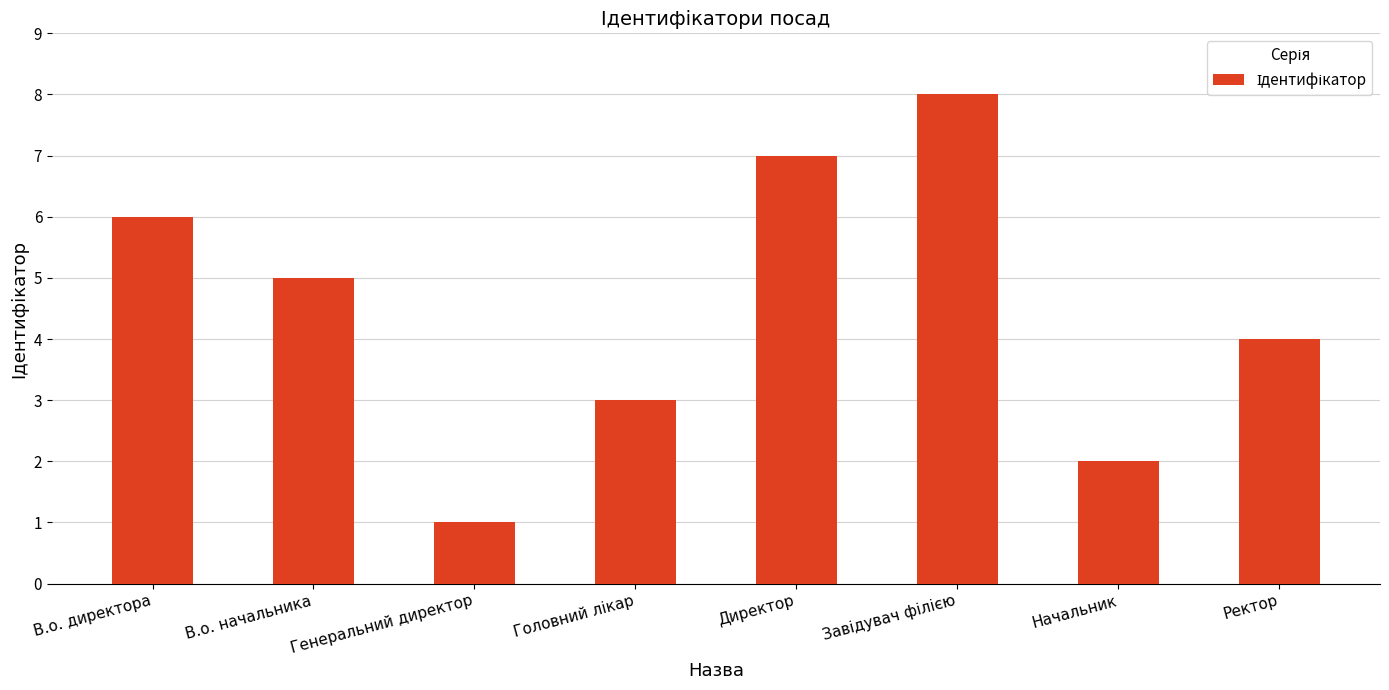

What is the maximum value shown in the chart?

8